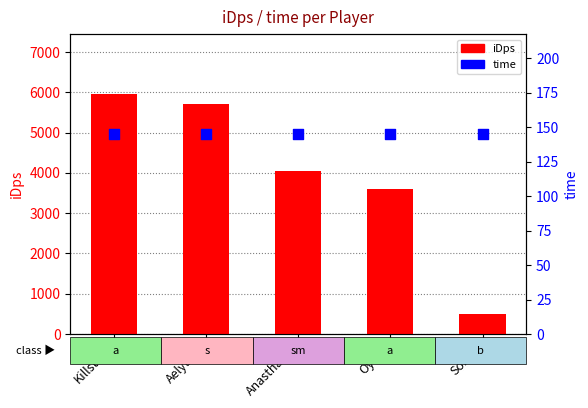

Which series contains the highest Y value?

iDps